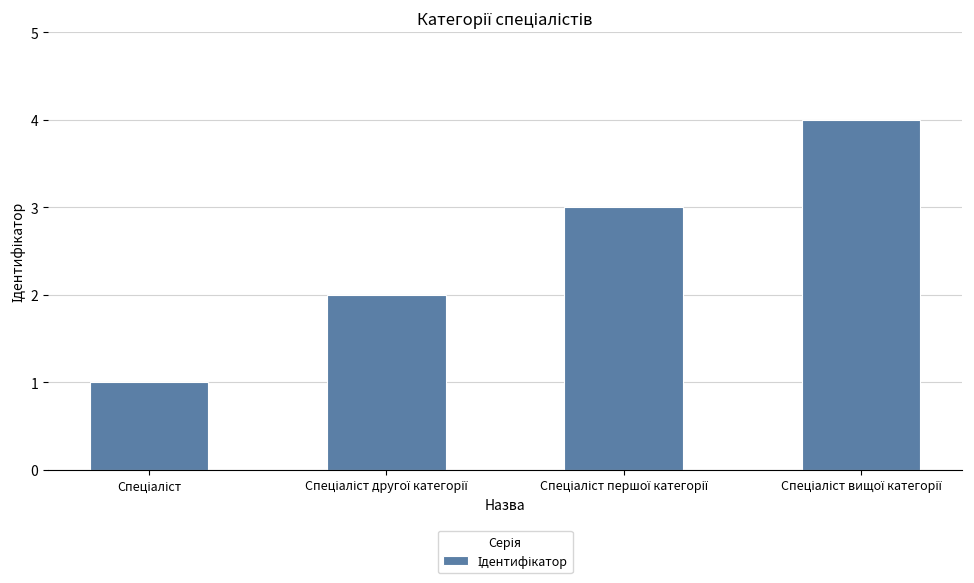

How many values are below 3?

2